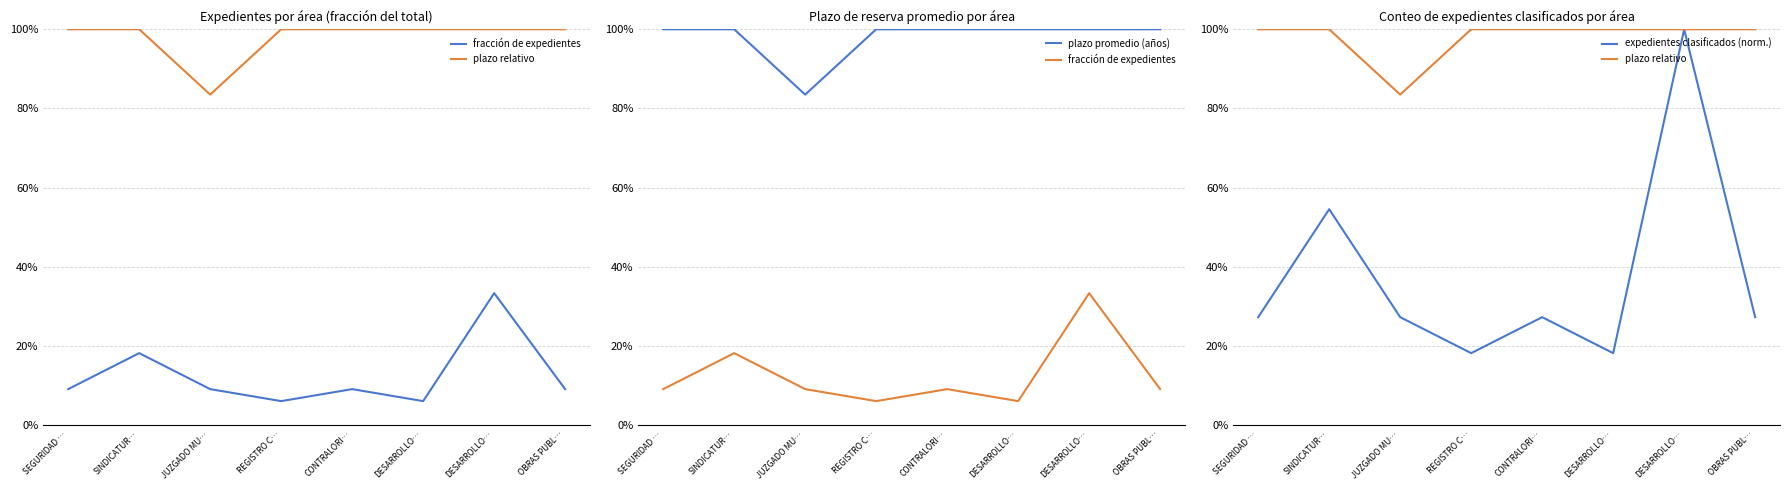

Does the chart display data point markers on the line(s)?

No